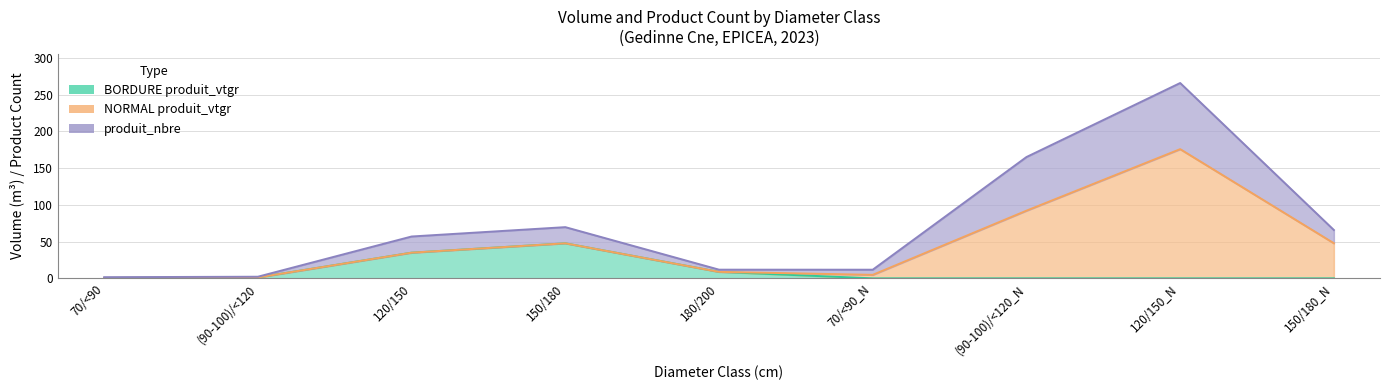

How many values in the BORDURE produit_vtgr series exceed 0?

5